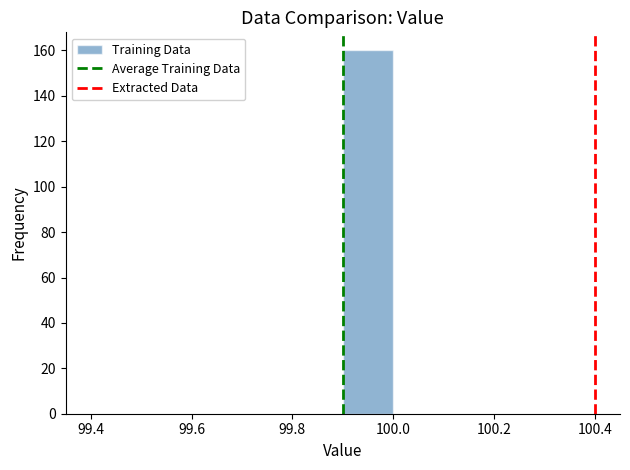

How tall is the bar that spans 99.9 to 100.0 on the x-axis? The values are not printed on the chart, so give them approximately, as read against the axis.

160